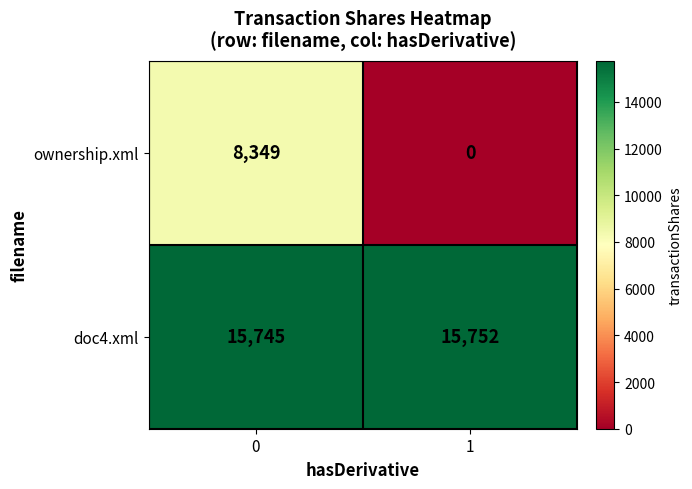

True or false: doc4.xml has a value of 27895 at 0.

False